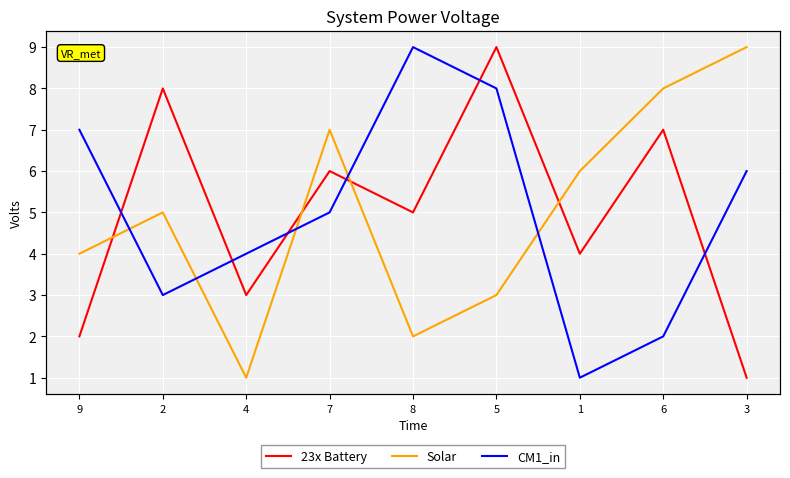

At which label does Solar first exceed 5?

7